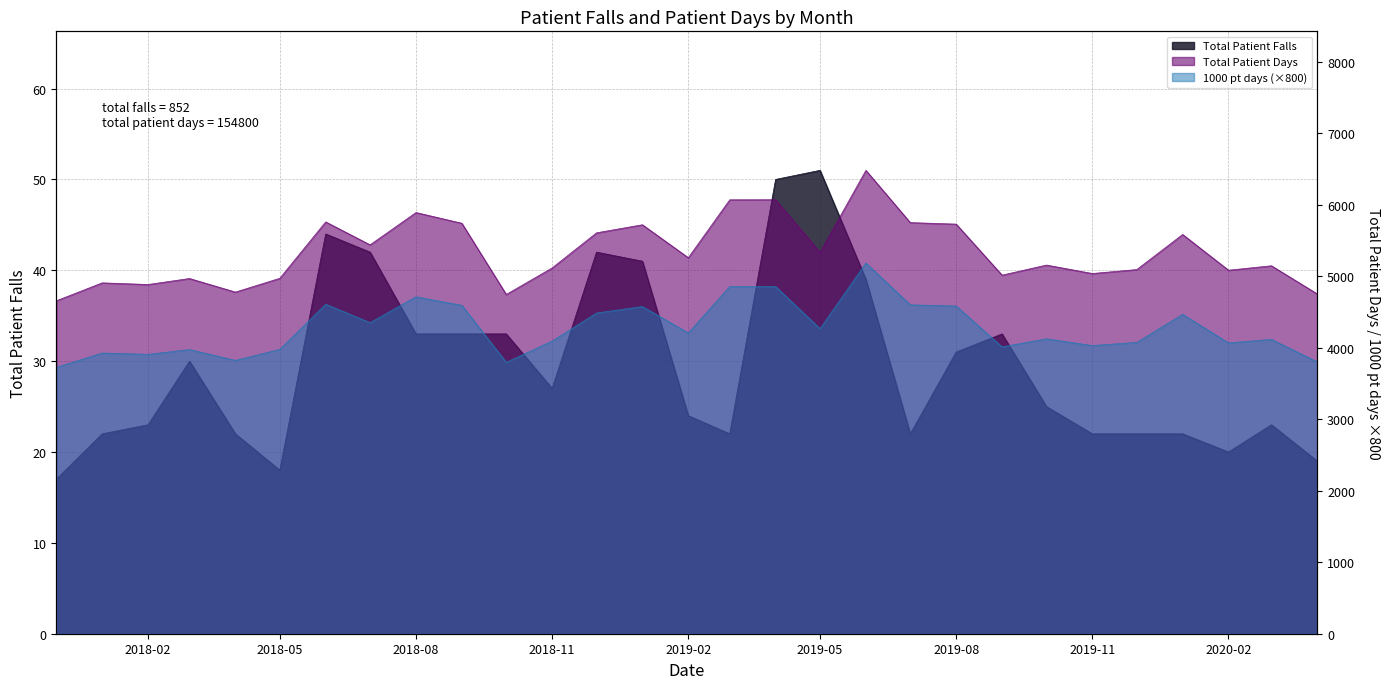

Rank the categories by Total Patient Days value from highest to lowest.

2019-06, 2019-04, 2019-03, 2018-08, 2018-06, 2019-07, 2018-09, 2019-08, 2019-01, 2018-12, 2020-01, 2018-07, 2019-05, 2019-02, 2019-10, 2020-03, 2018-11, 2019-12, 2020-02, 2019-11, 2019-09, 2018-05, 2018-03, 2018-01, 2018-02, 2018-04, 2020-04, 2018-10, 2017-12